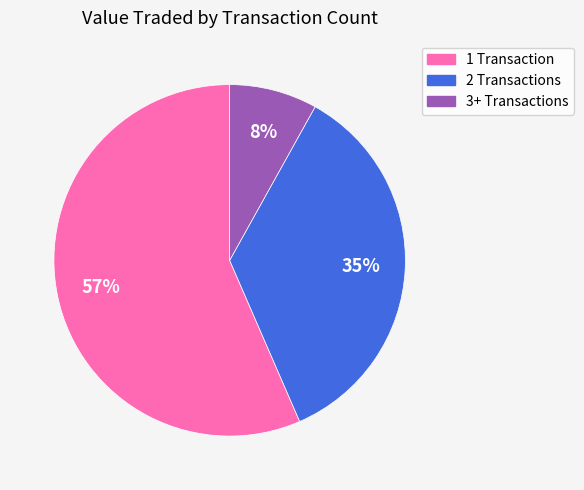

To the nearest percent, what is the average slice percentage?

33%